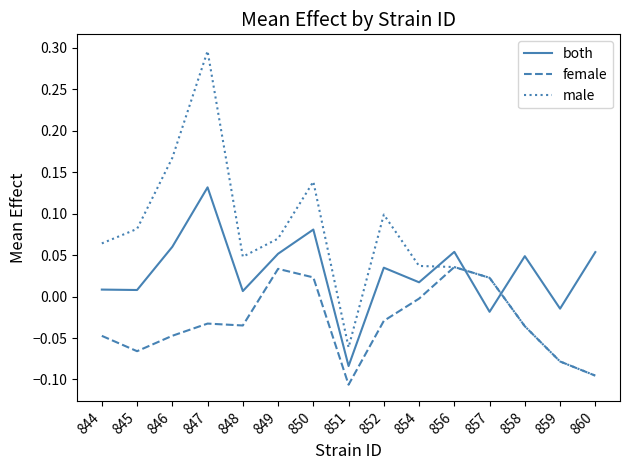

What are all the series names shown in the legend?

both, female, male